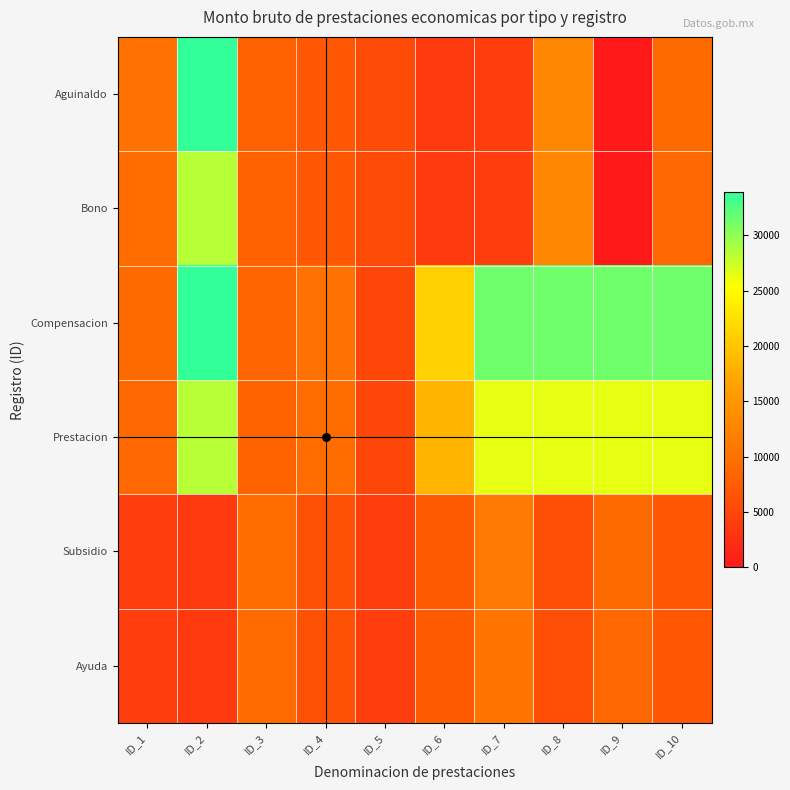

List the series in order of their peak value, highest first.

Aguinaldo, Compensacion, Bono, Prestacion, Subsidio, Ayuda